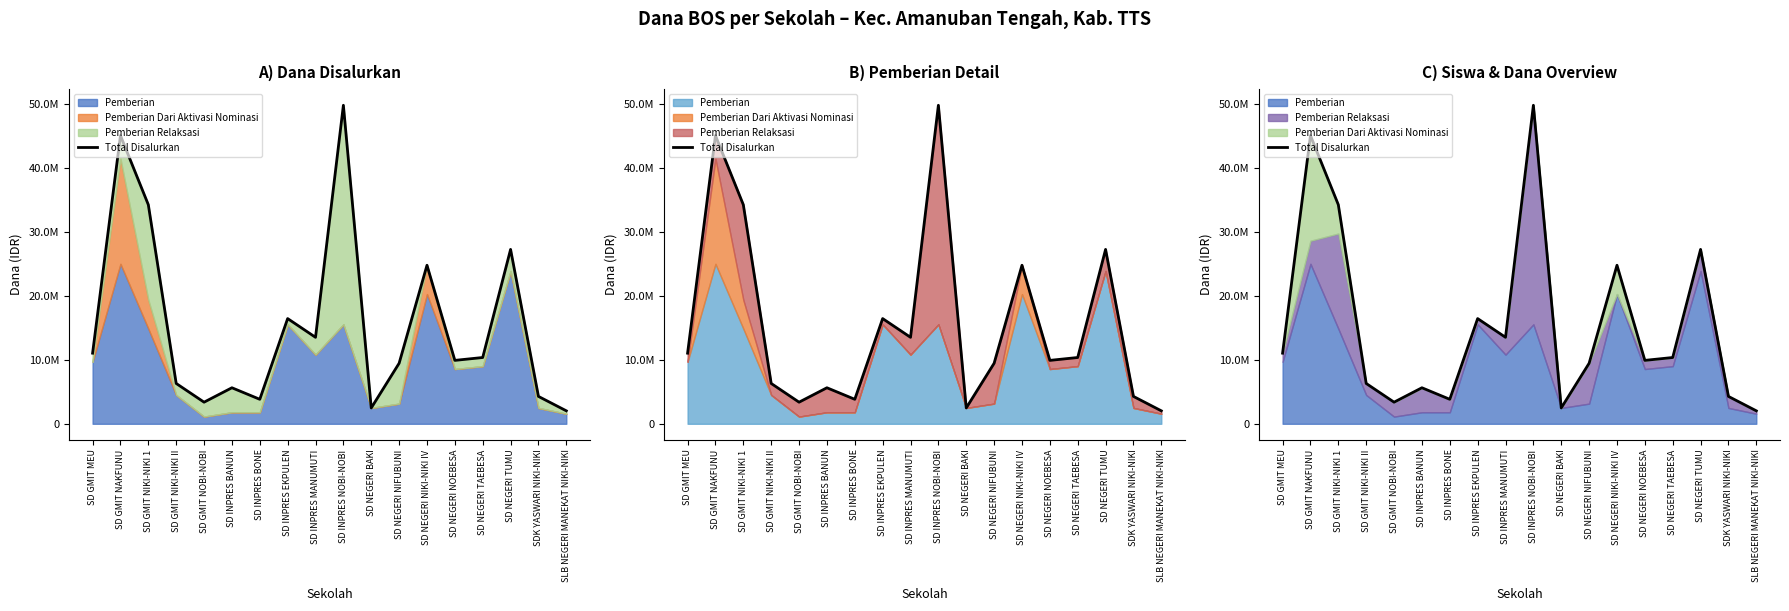

Rank the categories by value from lowest to highest.

SLB NEGERI MANEKAT NIKI-NIKI, SD NEGERI BAKI, SD GMIT NOBI-NOBI, SD INPRES BONE, SDK YASWARI NIKI-NIKI, SD INPRES BANUN, SD GMIT NIKI-NIKI II, SD NEGERI NIFUBUNI, SD NEGERI NOEBESA, SD NEGERI TAEBESA, SD GMIT MEU, SD INPRES MANUMUTI, SD INPRES EKPULEN, SD NEGERI NIKI-NIKI IV, SD NEGERI TUMU, SD GMIT NIKI-NIKI 1, SD GMIT NAKFUNU, SD INPRES NOBI-NOBI